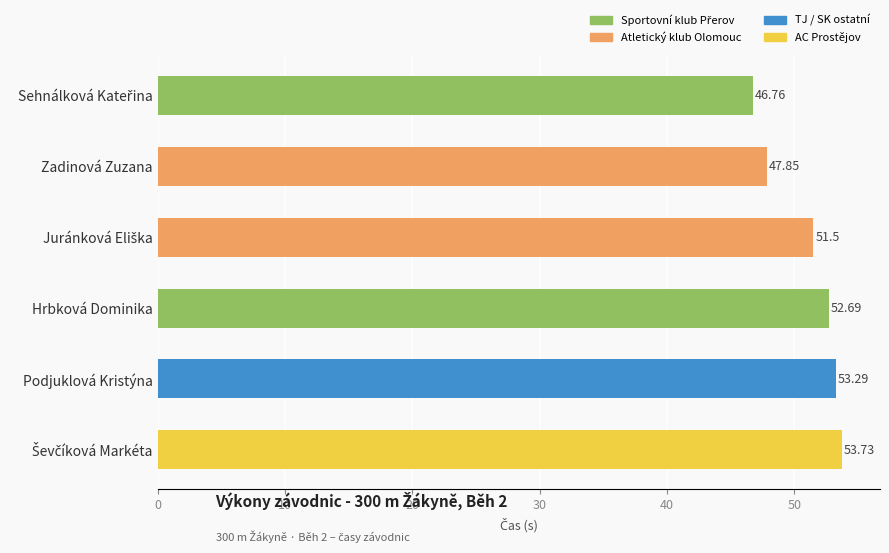

What is the change in value from Zadinová Zuzana to Hrbková Dominika?

+4.8